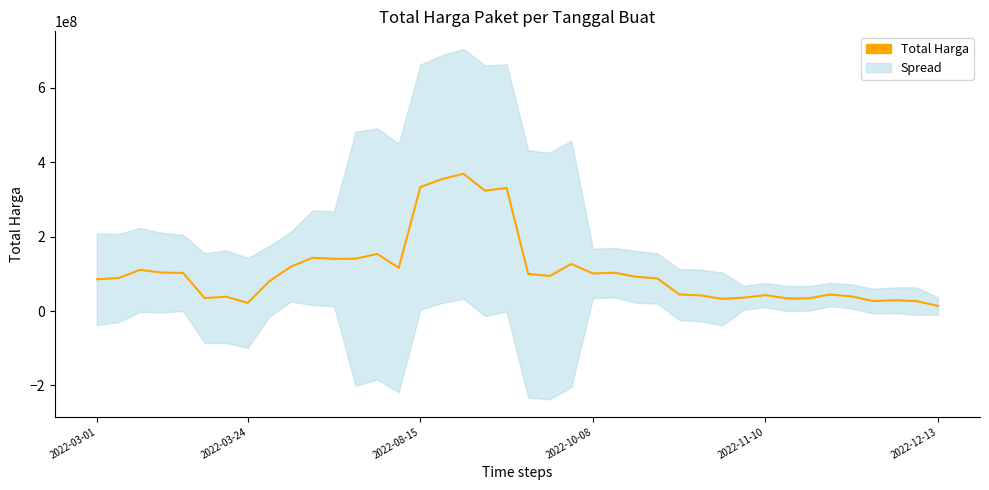

What is the change in value from 24 to 33?

-68965230